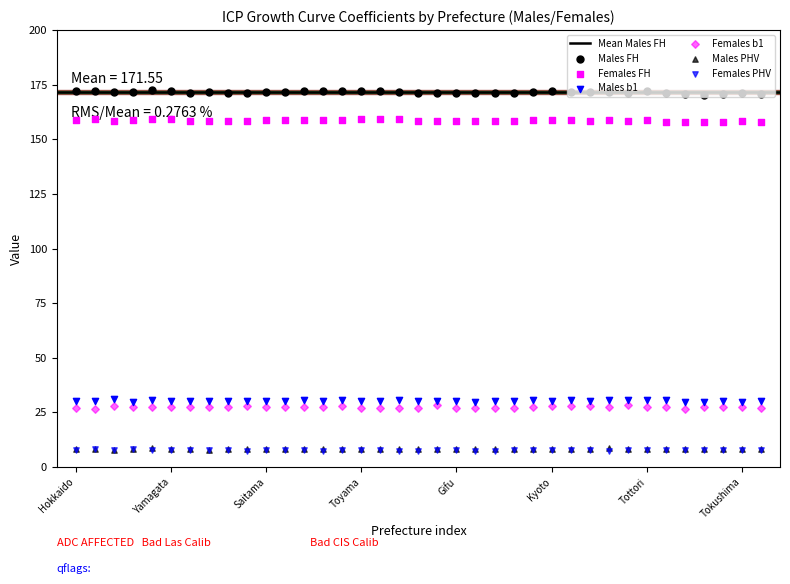

At which category is the sum across all series the highest?

Akita